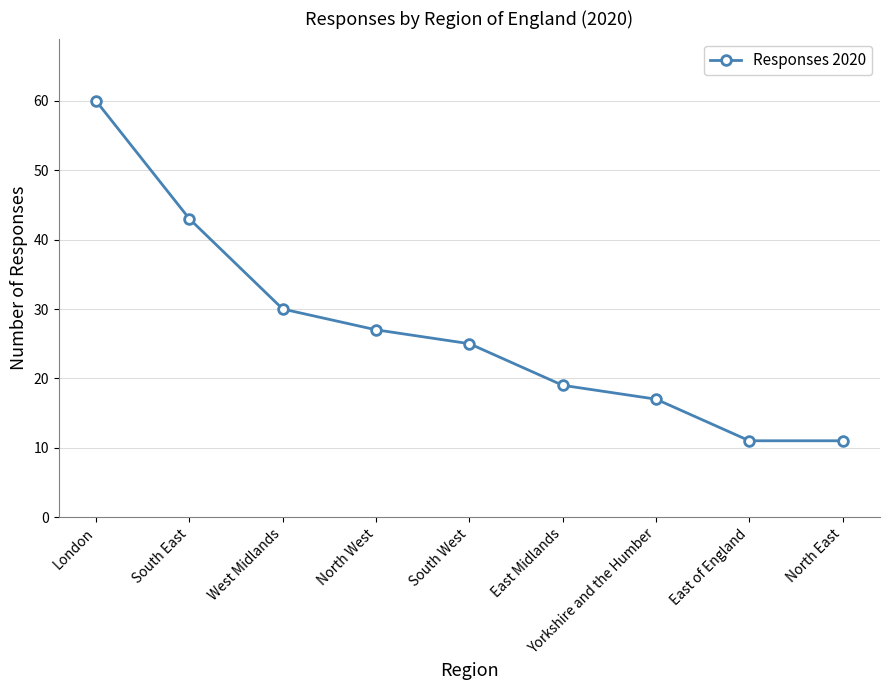

True or false: the data shows 43 at South East.

True